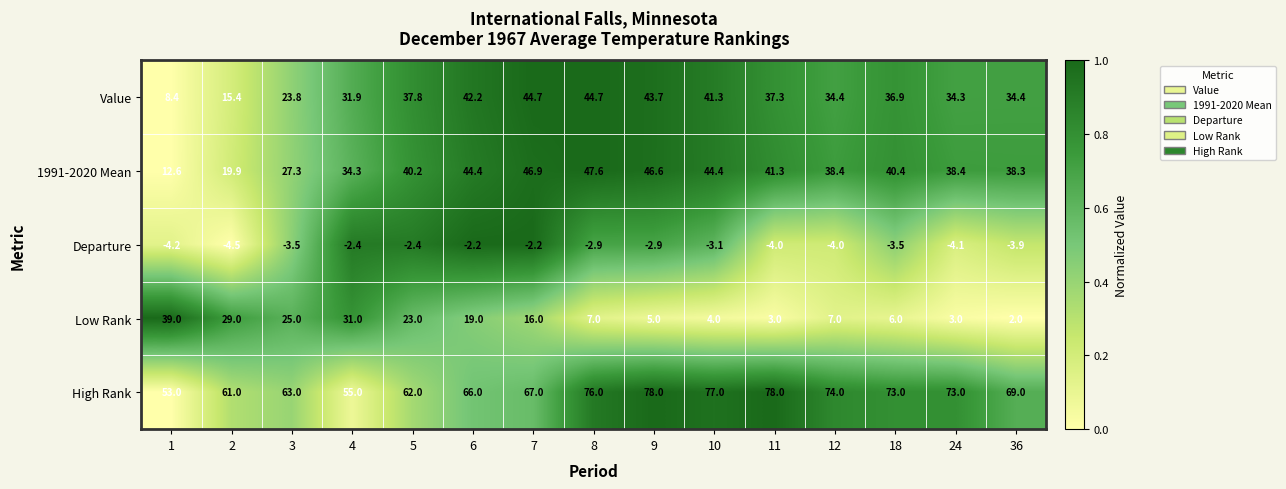

How many values in the Value series exceed 36?

8